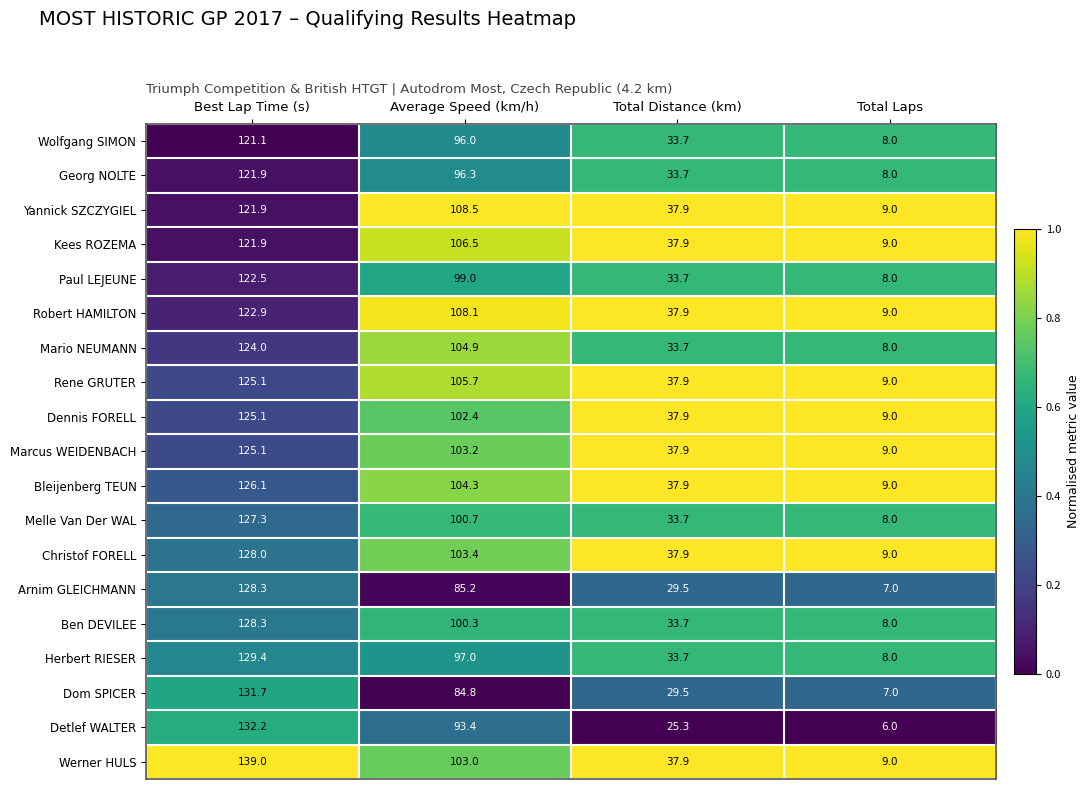

What is the difference between the second highest and second lowest values in the Melle Van Der WAL series?

67.0